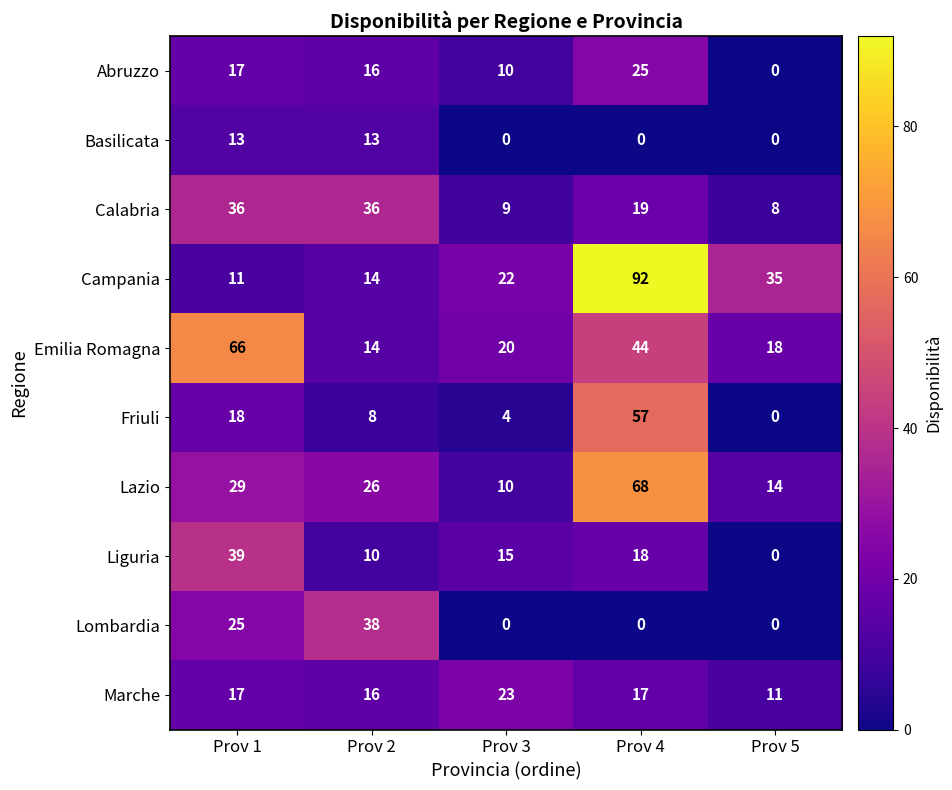

What is the total value across all series at Prov 5?

86